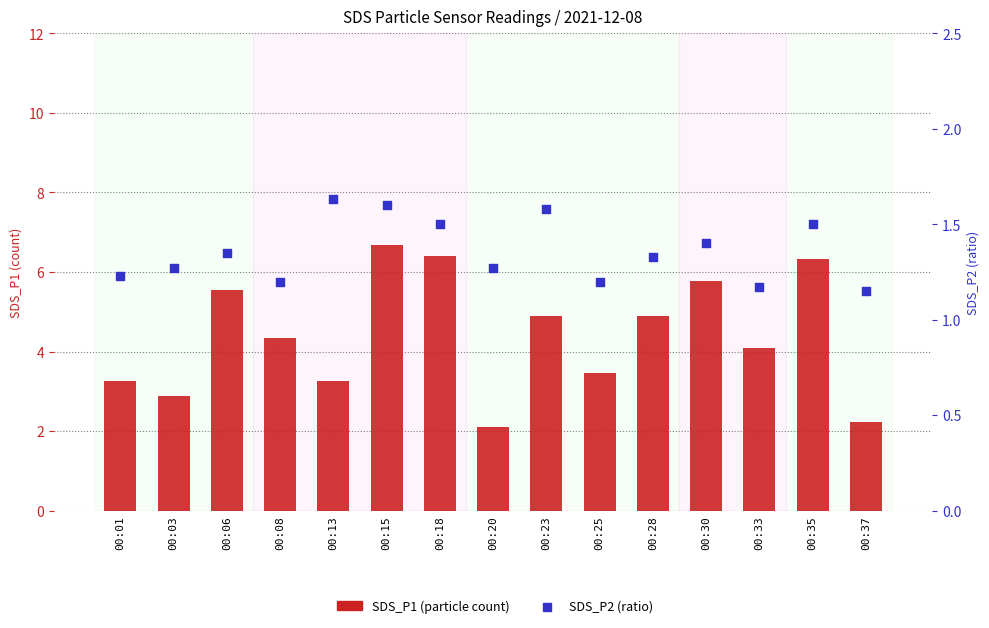

At how many categories does at least one series exceed 2?

15